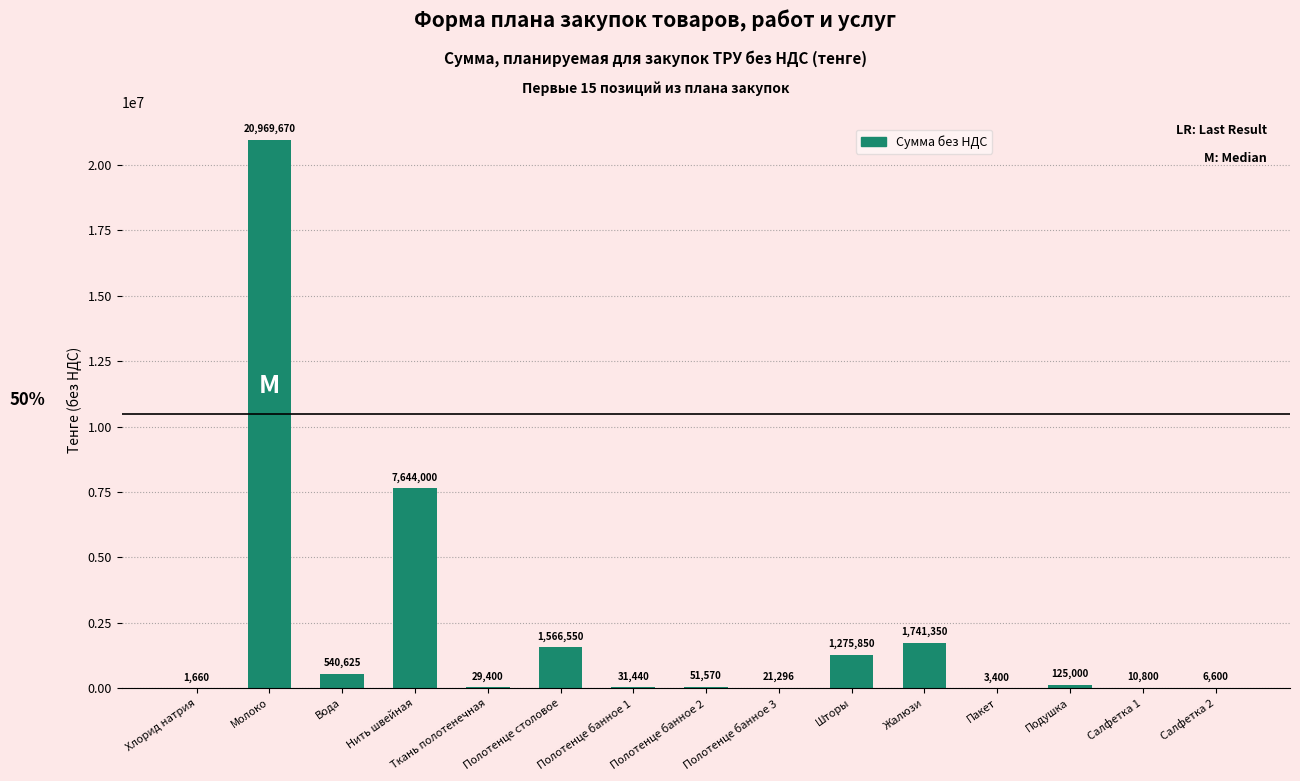

Are the bars horizontal?

No